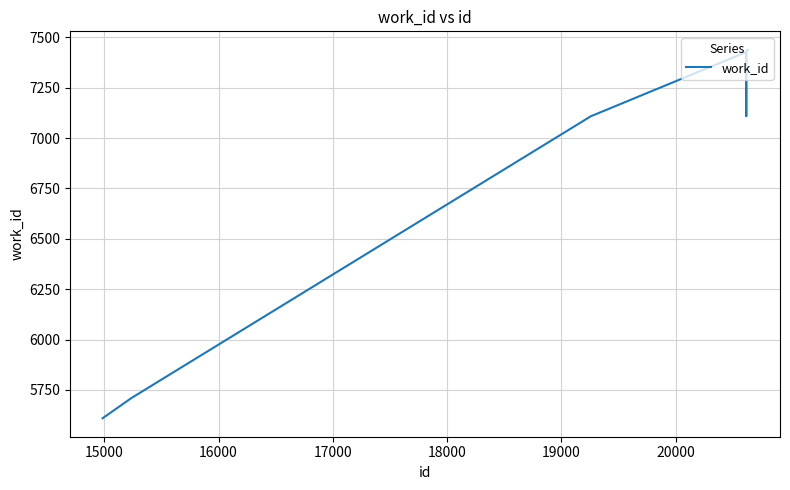

How many values are below 7427?

5